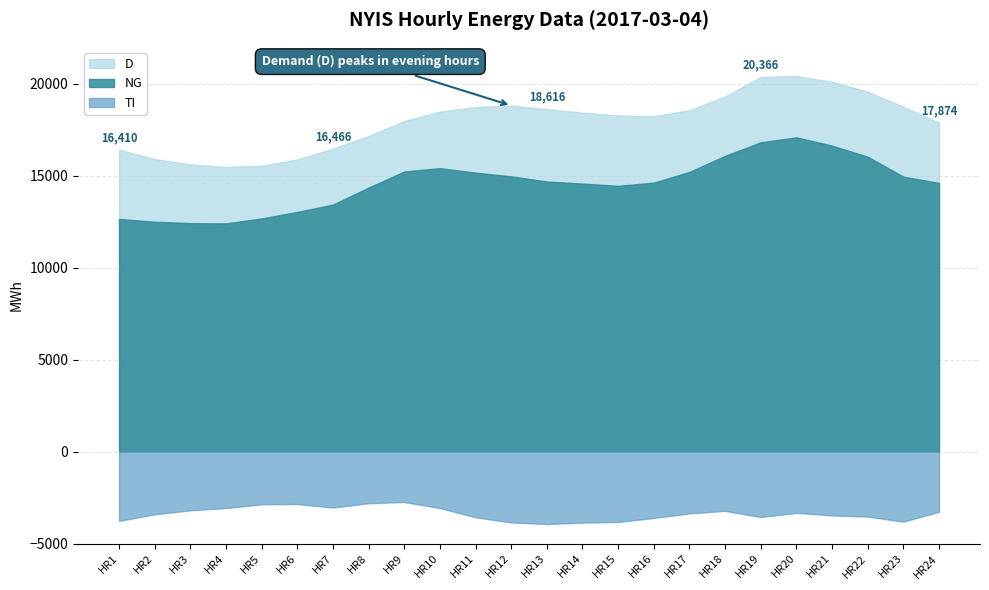

Which series has the widest spread of values?

D